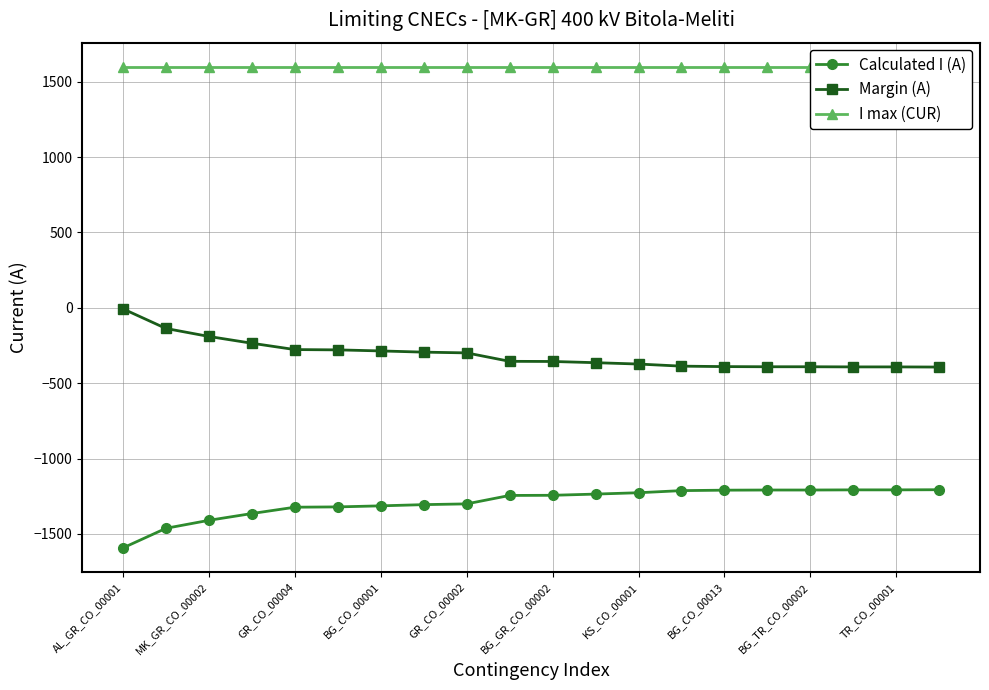

Is it true that Calculated I (A) equals -566 at TR_CO_00001?

False